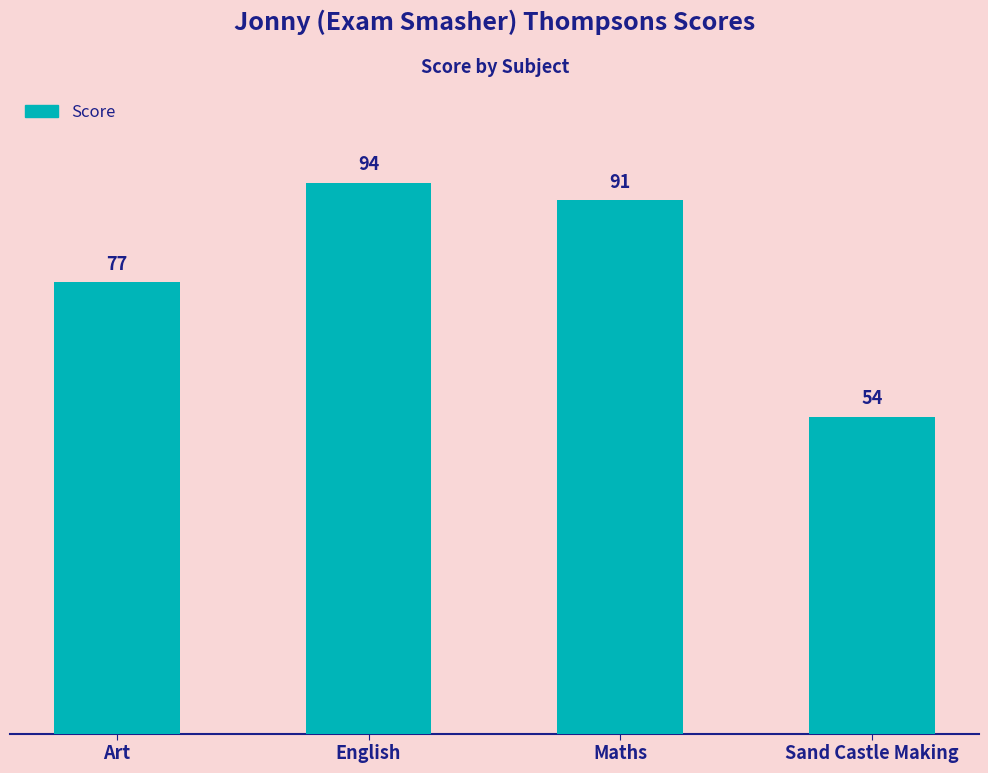

How many values are below 91?

2